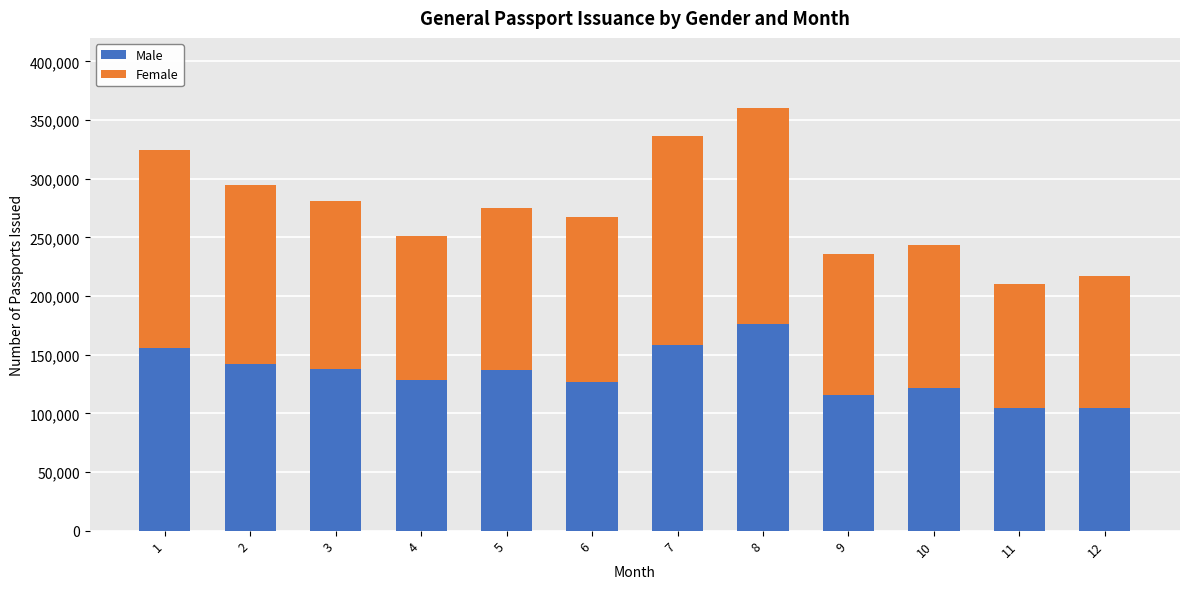

The value of Male at 10 is 121552. True or false?

True